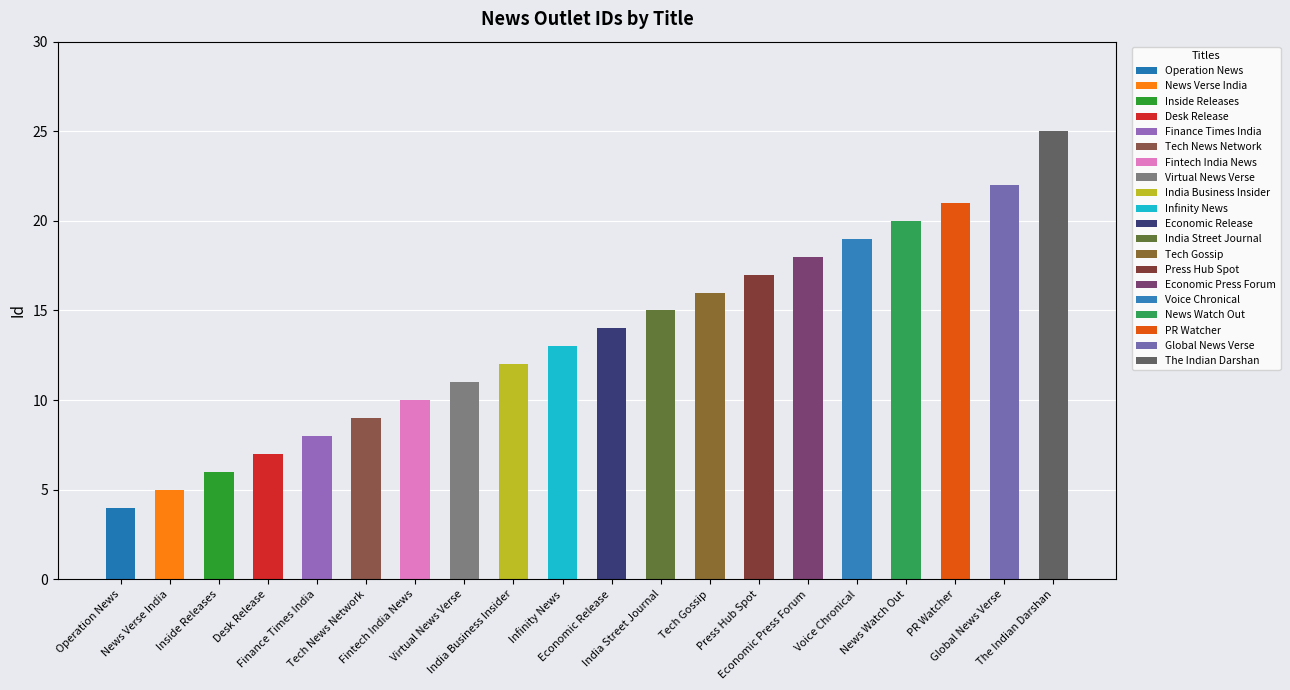

List the labels in order of value, smallest first.

Operation News, News Verse India, Inside Releases, Desk Release, Finance Times India, Tech News Network, Fintech India News, Virtual News Verse, India Business Insider, Infinity News, Economic Release, India Street Journal, Tech Gossip, Press Hub Spot, Economic Press Forum, Voice Chronical, News Watch Out, PR Watcher, Global News Verse, The Indian Darshan